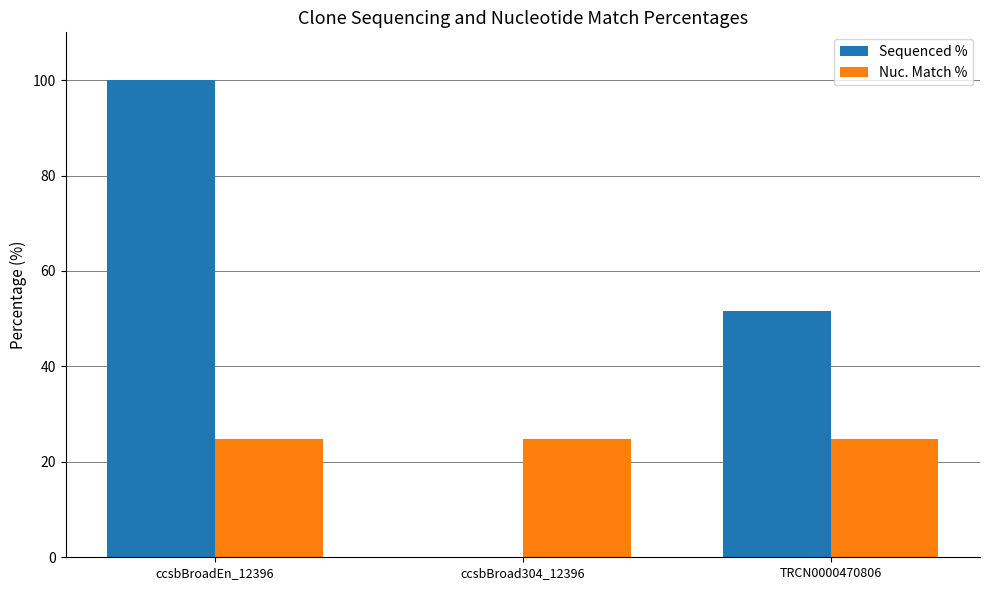

What is the total value across all series at TRCN0000470806?

76.4